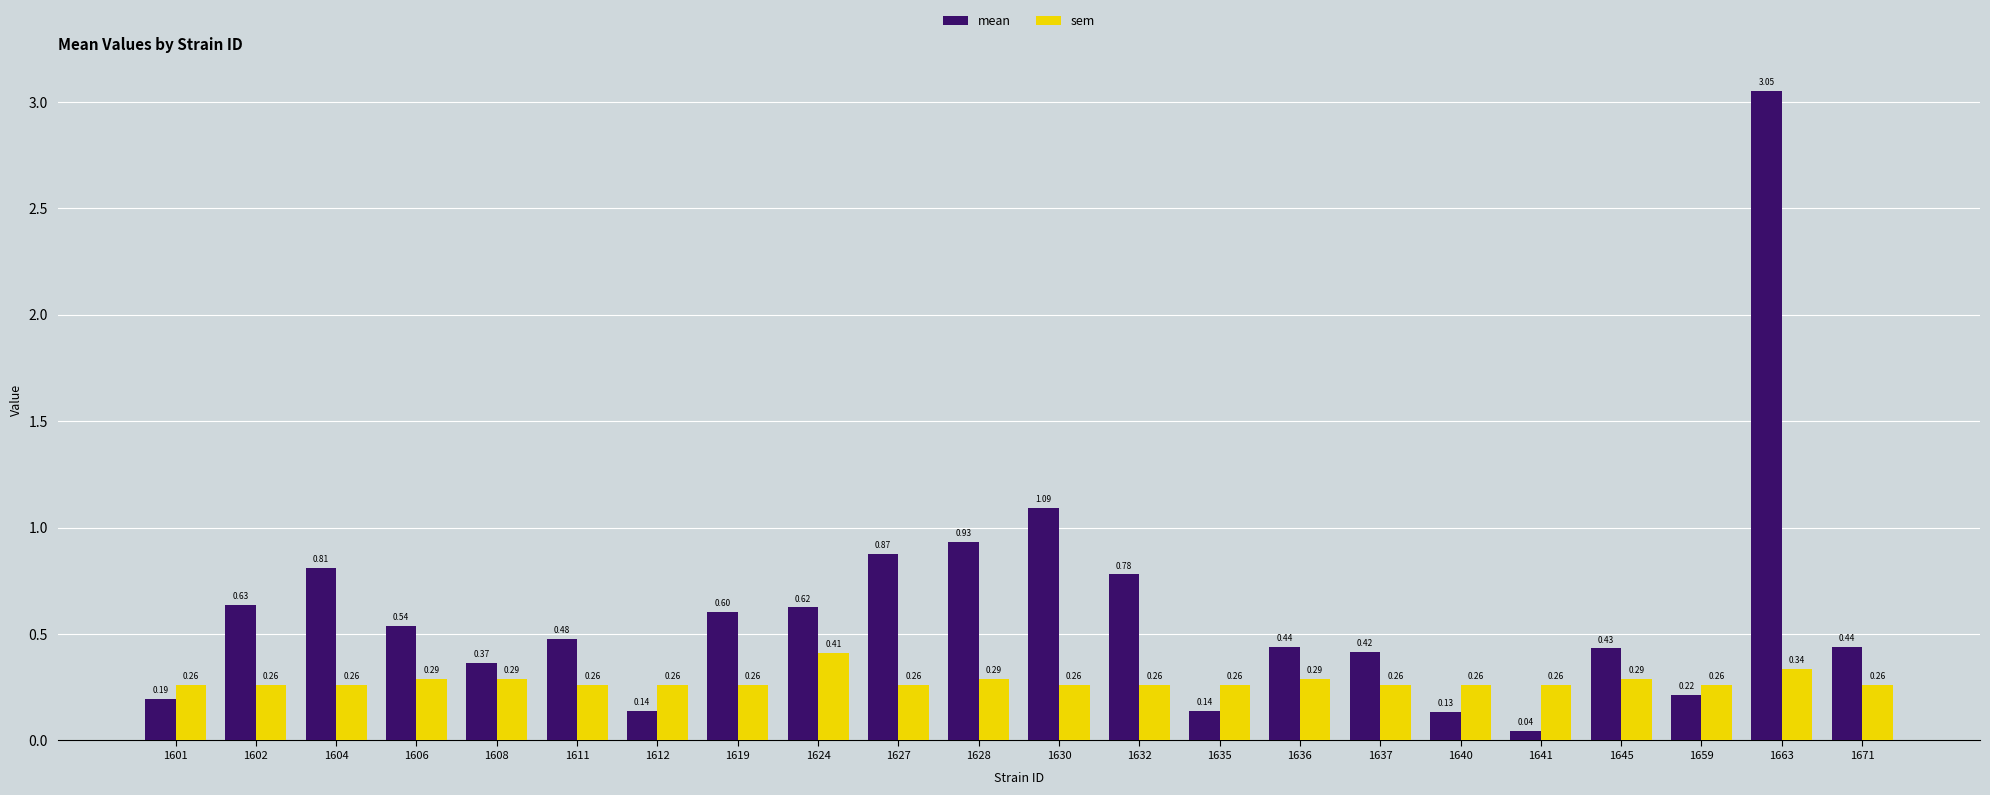

What are all the series names shown in the legend?

mean, sem